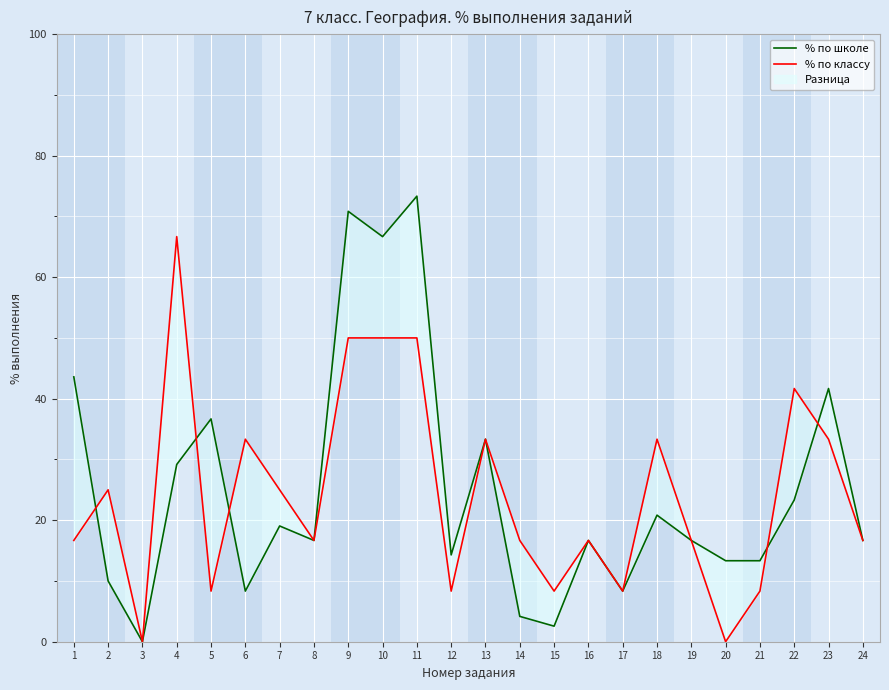

What is the sum of the % по школе values at 22 and 12?

37.6